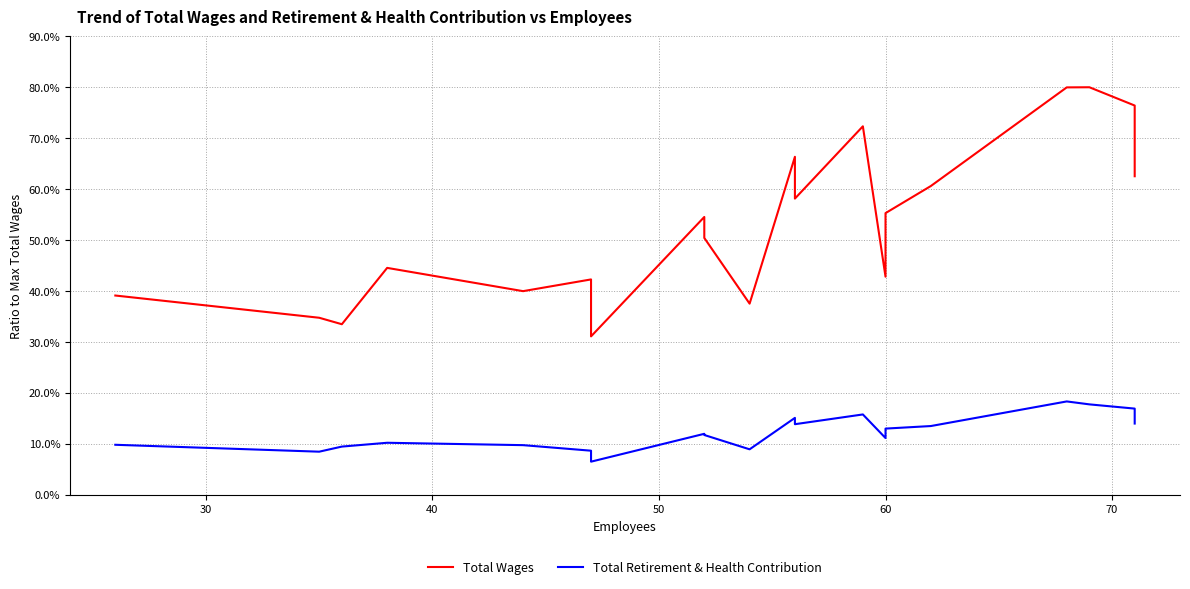

What is the difference between the second highest and second lowest values in the Total Wages series?

46.5